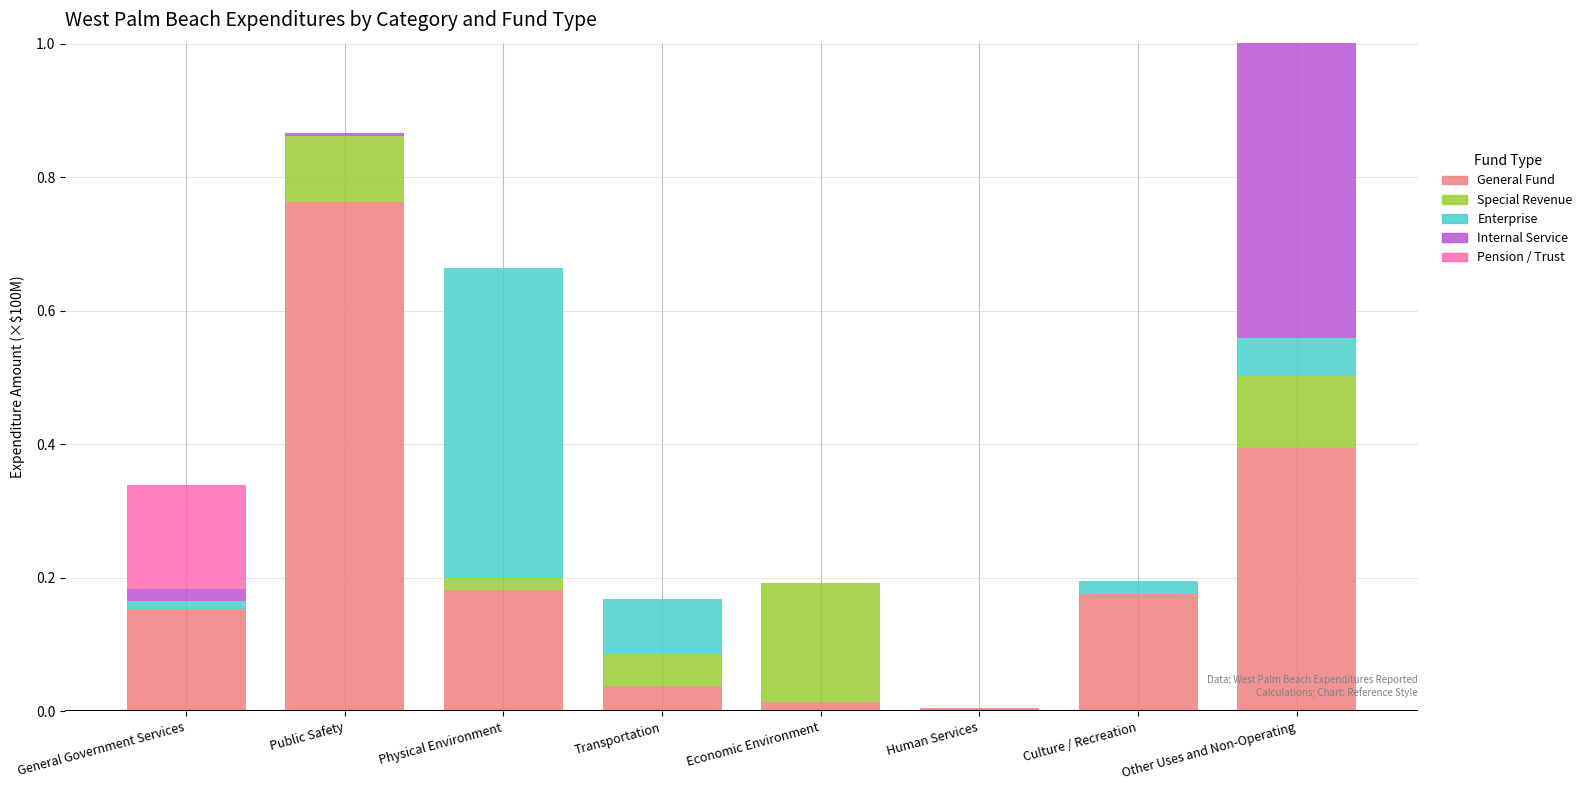

At which category is the sum across all series the highest?

Other Uses and Non-Operating